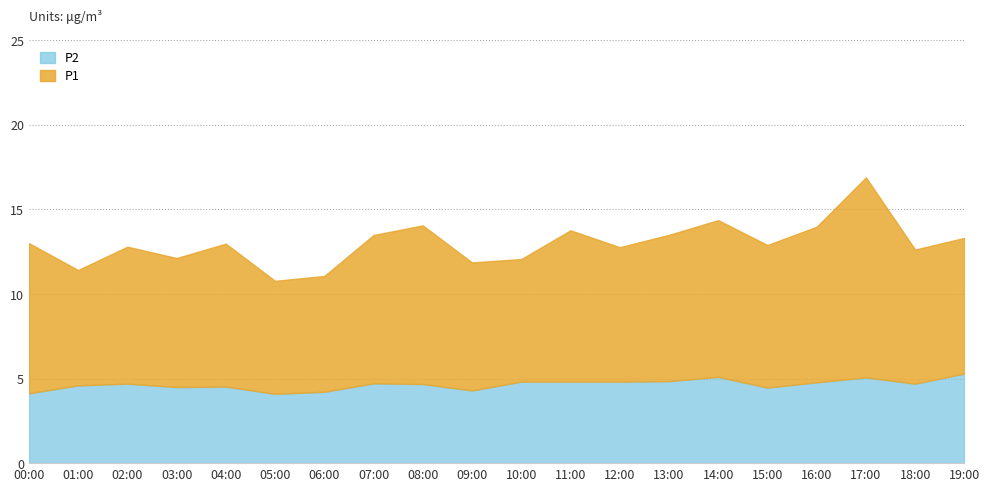

What is the greatest value displayed?

11.8